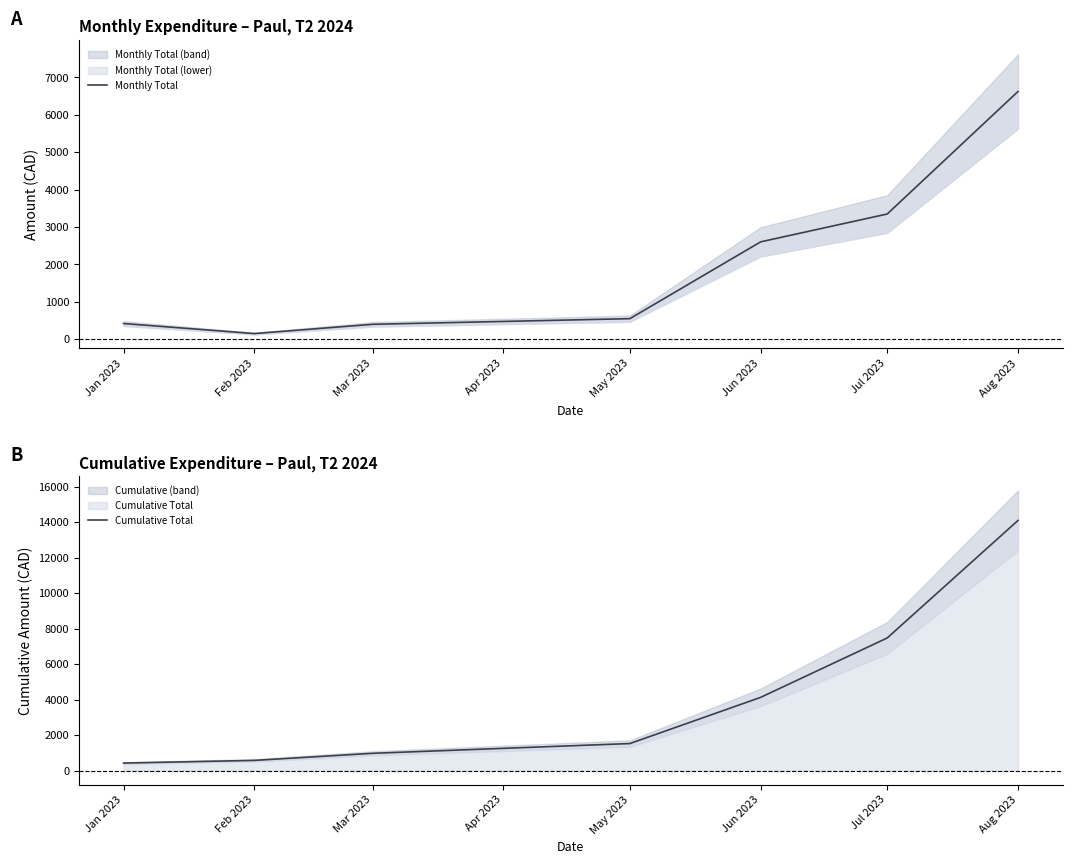

What is the lowest value of the Monthly Total series?

151.5